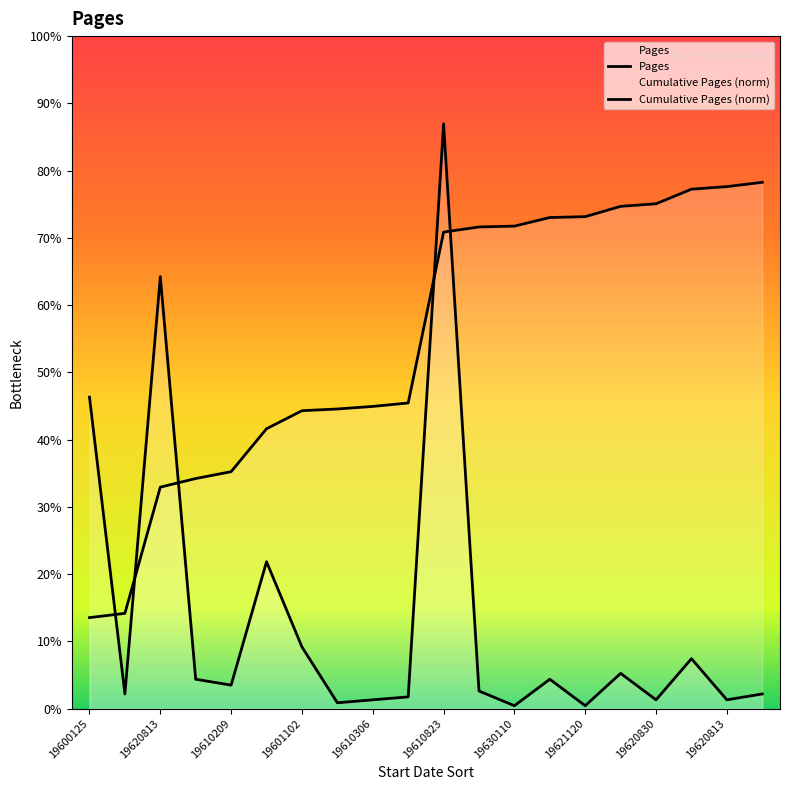

True or false: the data has more than 0 interior local peaks.

True